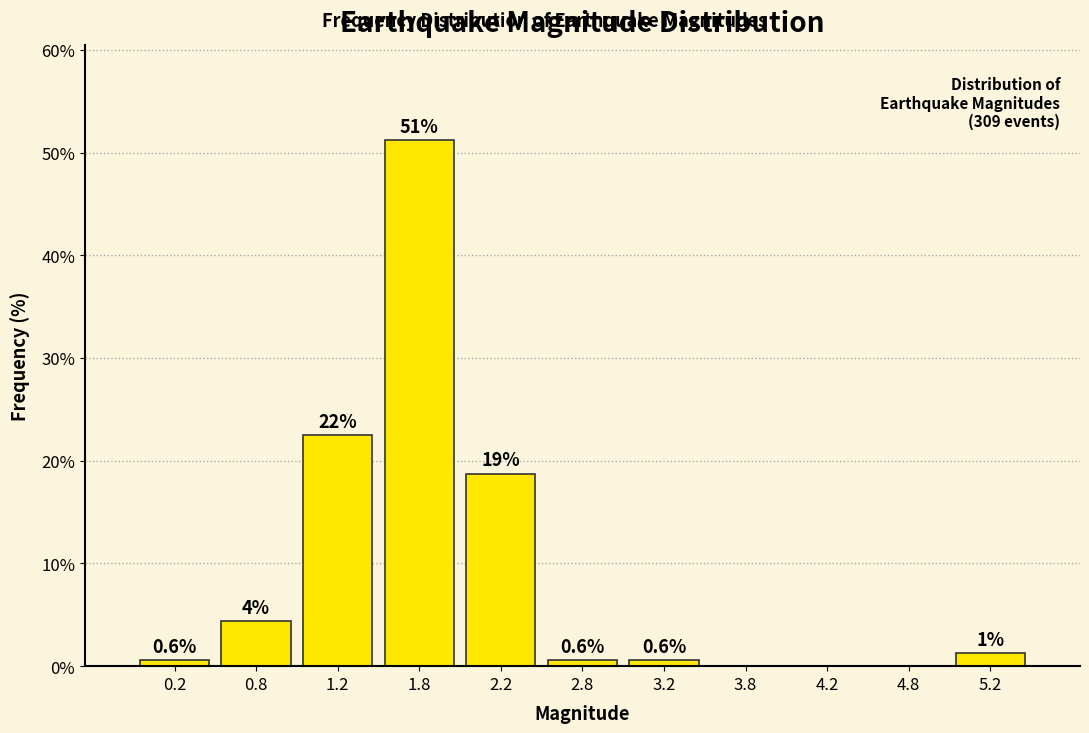

Over which range of the x-axis is the bar tallest?

1.5 to 2.0